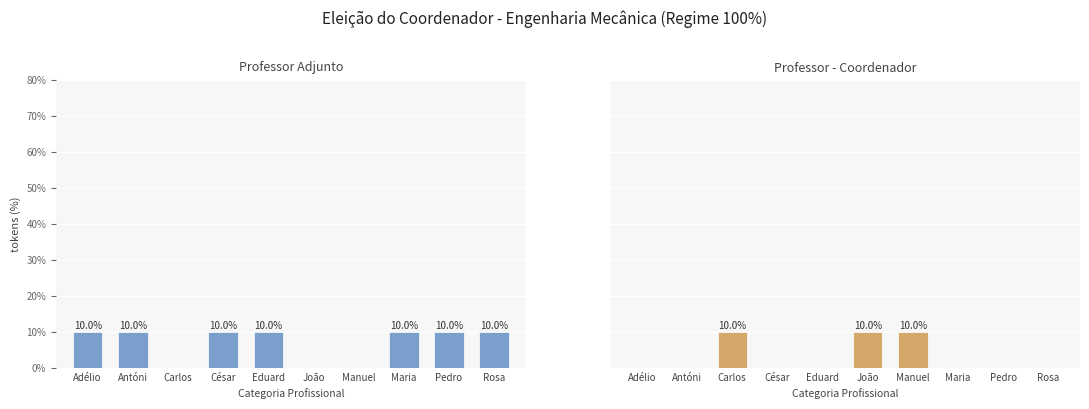

The value of Professor Adjunto at Adélio is 5. True or false?

False